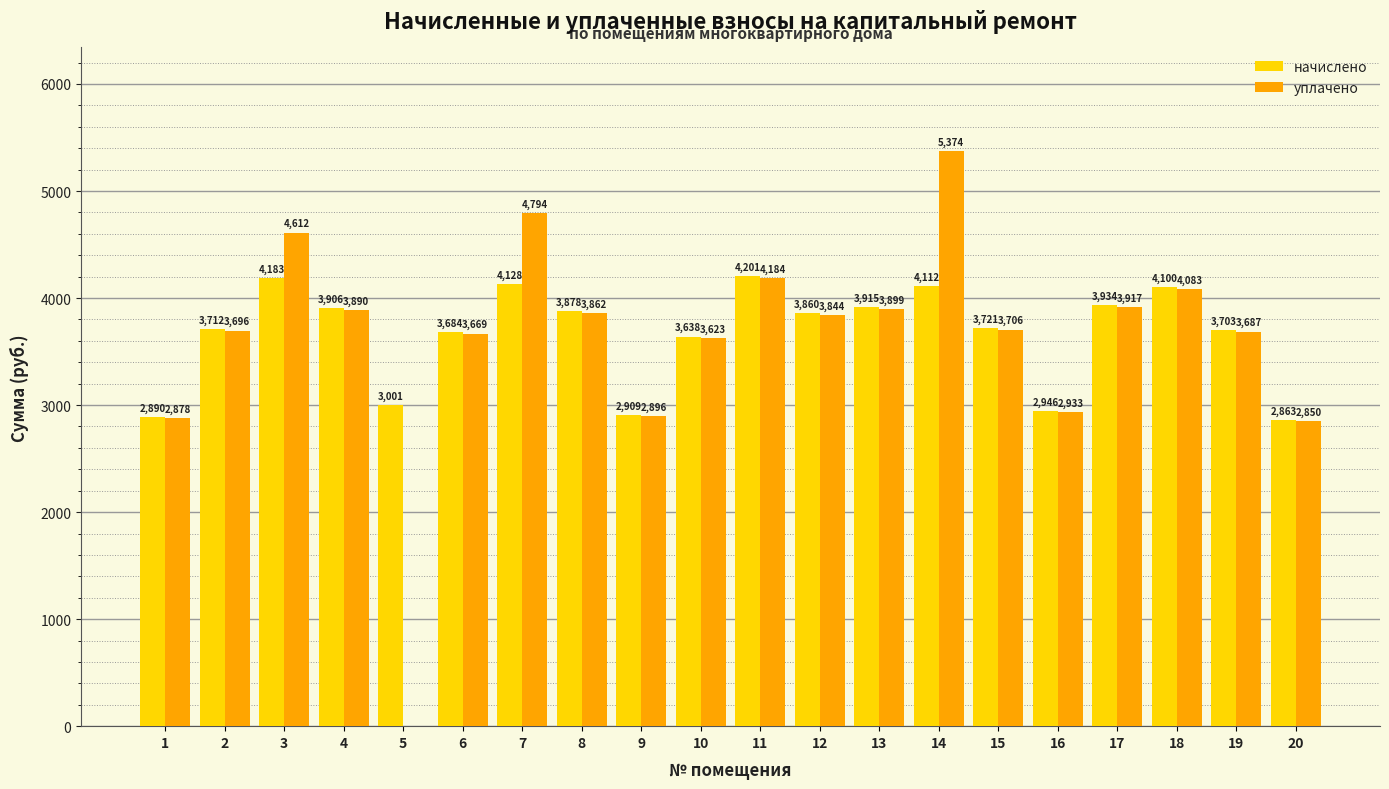

What is the highest value of the уплачено series?

5374.2